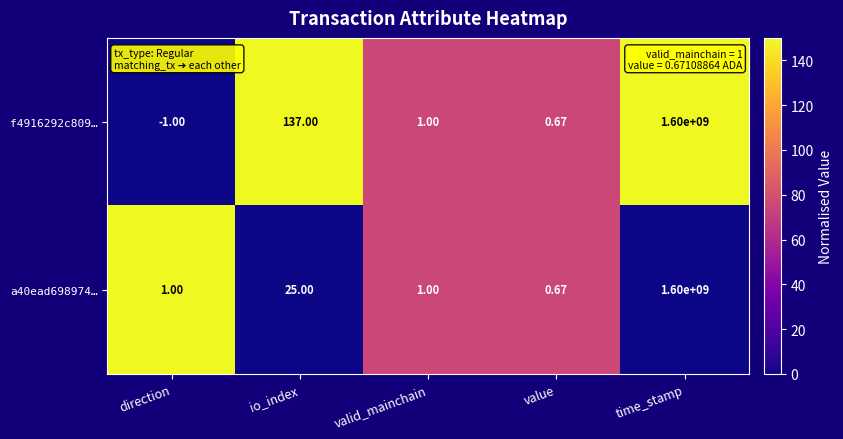

At which label does a40ead698974… reach its peak?

time_stamp